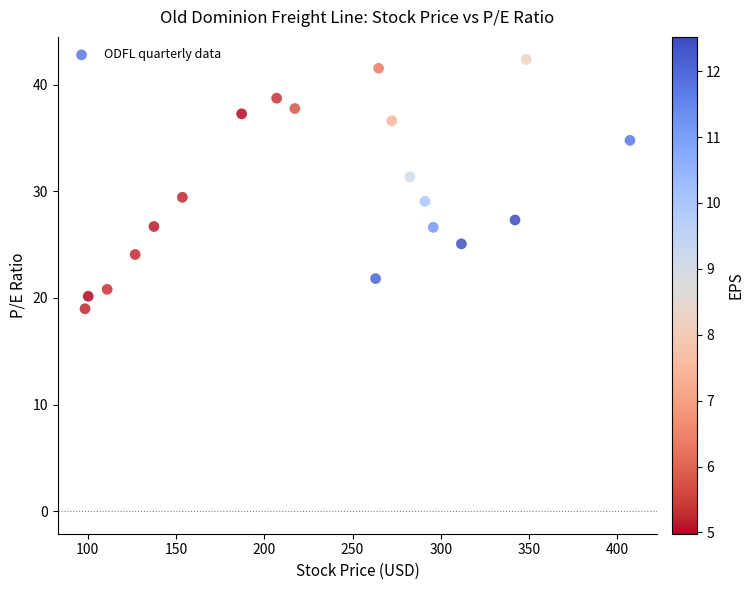

What is the range of Y values (max minus min)?

23.4